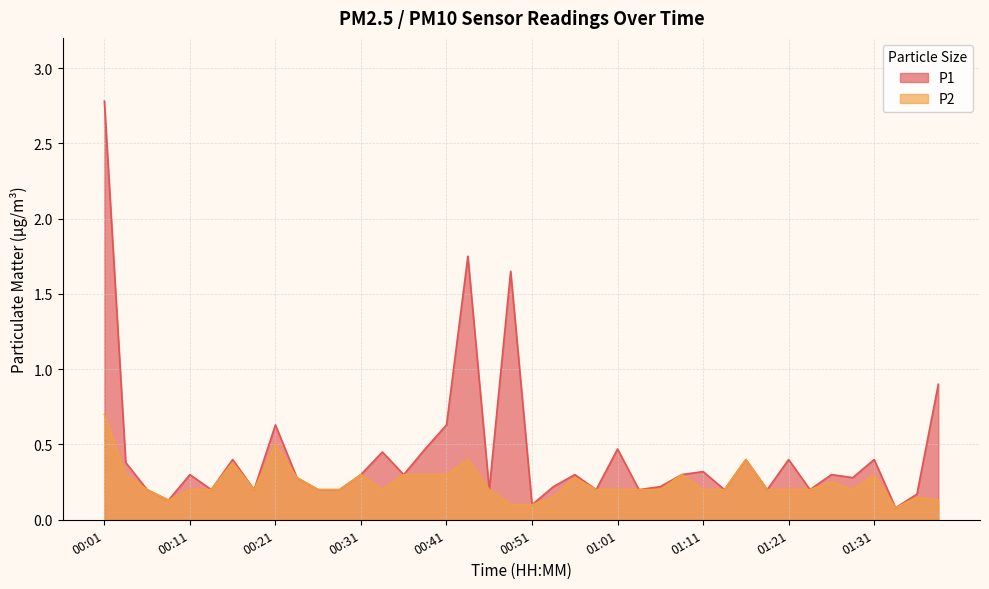

Where is the first local minimum for P2?

00:08